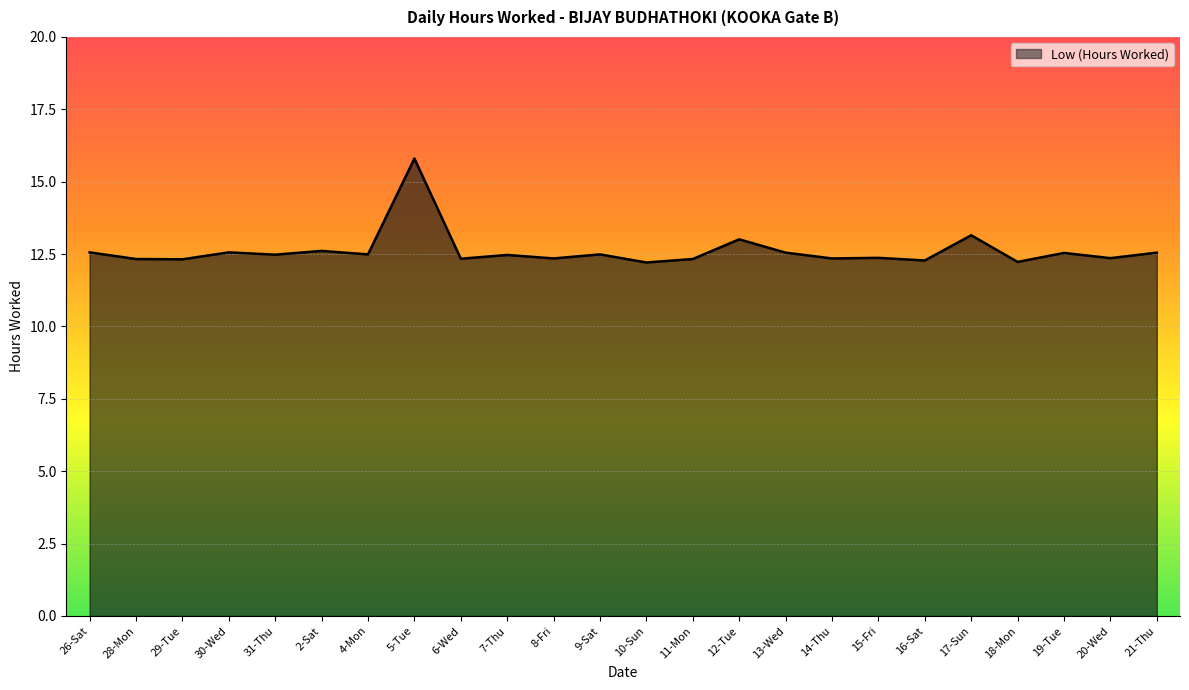

How many categories are shown in the chart?

24